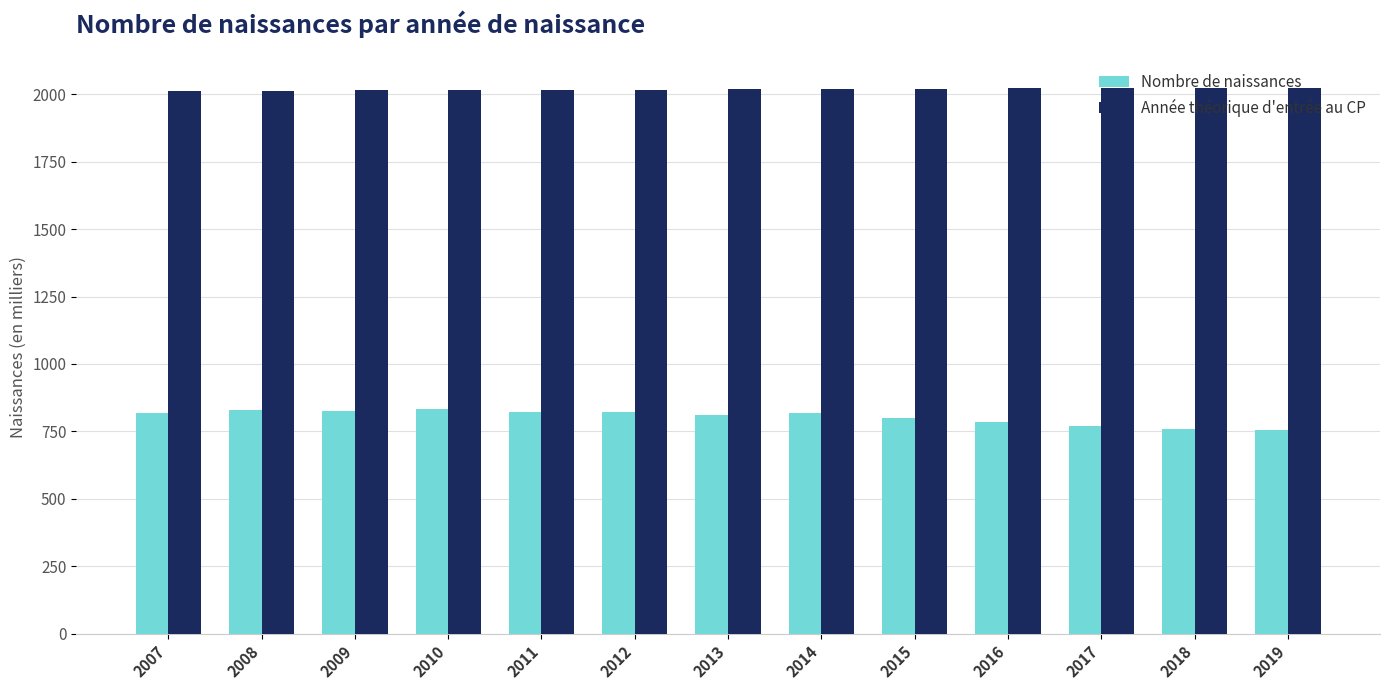

At how many categories does at least one series exceed 1388?

13